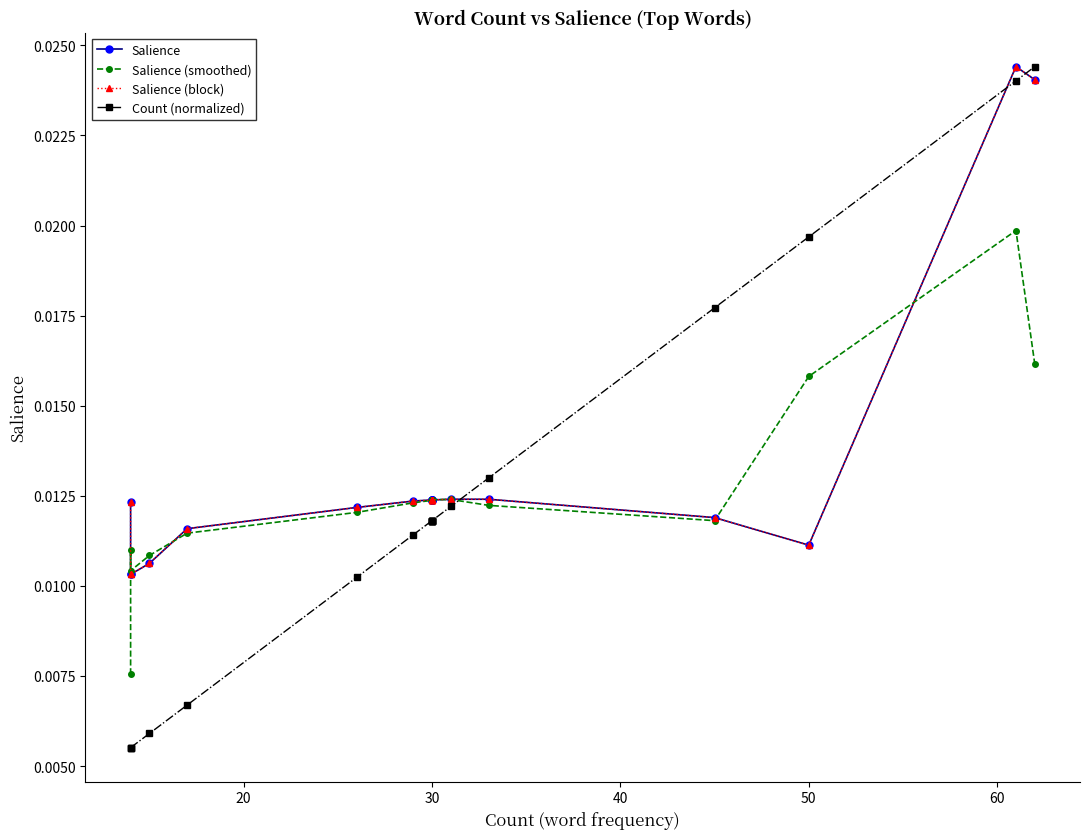

What is the label of the 13th point from the right?

30